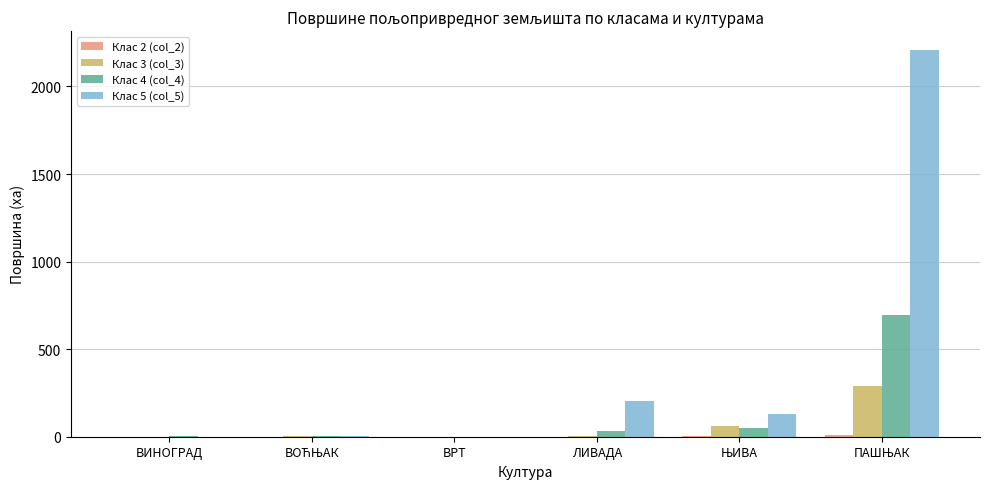

What is the highest value of the Клас 5 (col_5) series?

2205.9